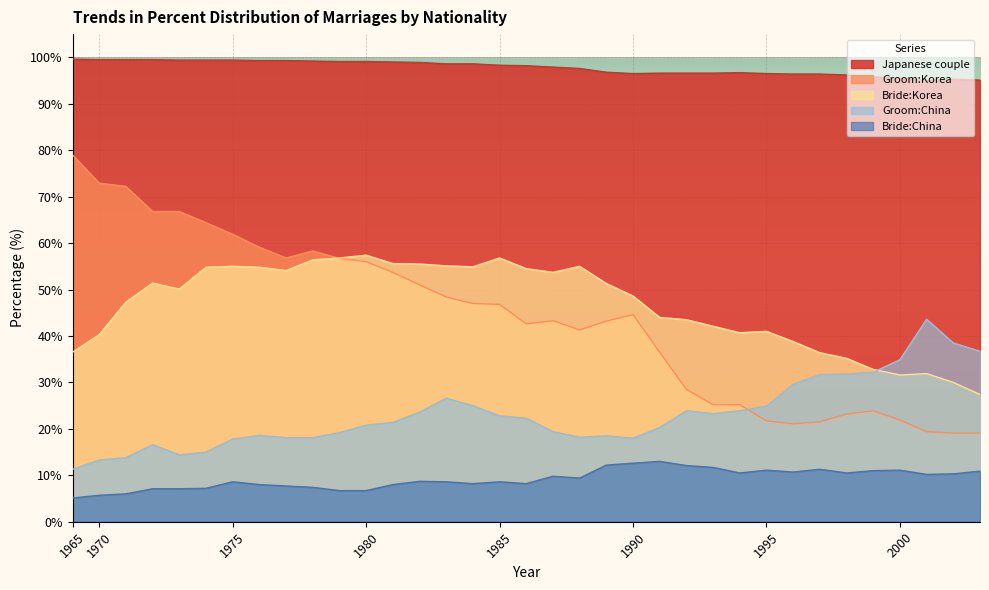

Where do Bride:Korea and Groom:Korea first cross each other?

1978 and 1979